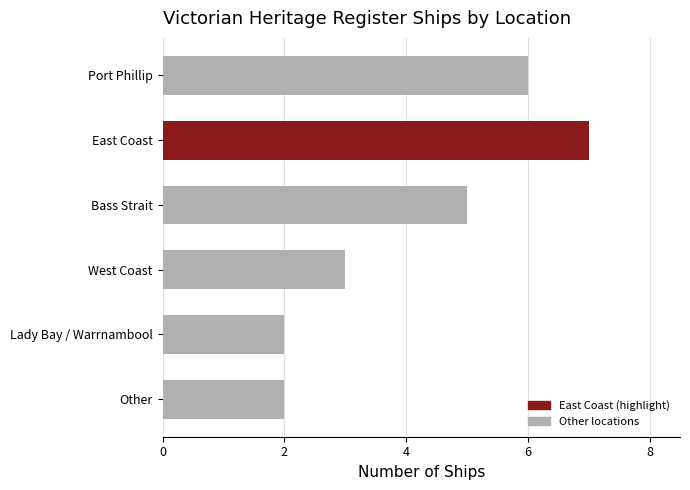

The chart shows a value of 6 at Port Phillip. True or false?

True